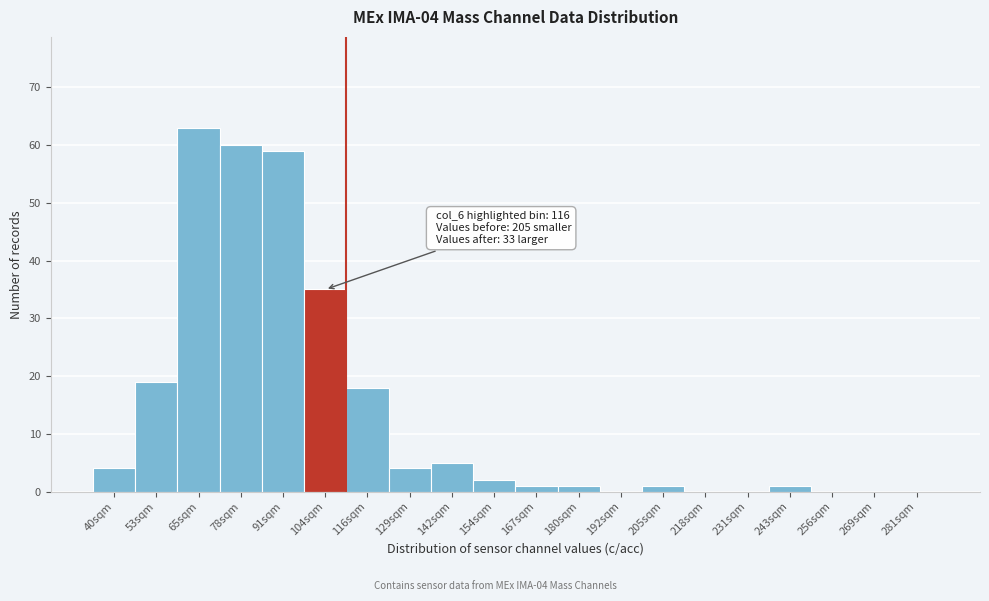

Reading left to right, what are all the values shown in this chart?

40sqm=4	53sqm=19	65sqm=63	78sqm=60	91sqm=59	104sqm=35	116sqm=18	129sqm=4	142sqm=5	154sqm=2	167sqm=1	180sqm=1	192sqm=0	205sqm=1	218sqm=0	231sqm=0	243sqm=1	256sqm=0	269sqm=0	281sqm=0